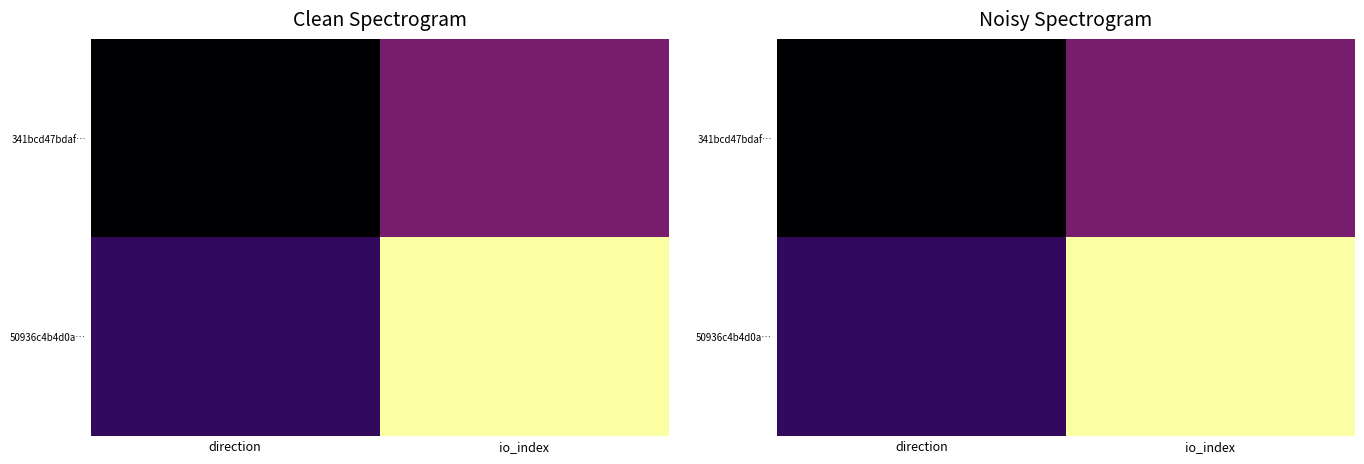

What is the sum of all 341bcd47bdaf… values?

2